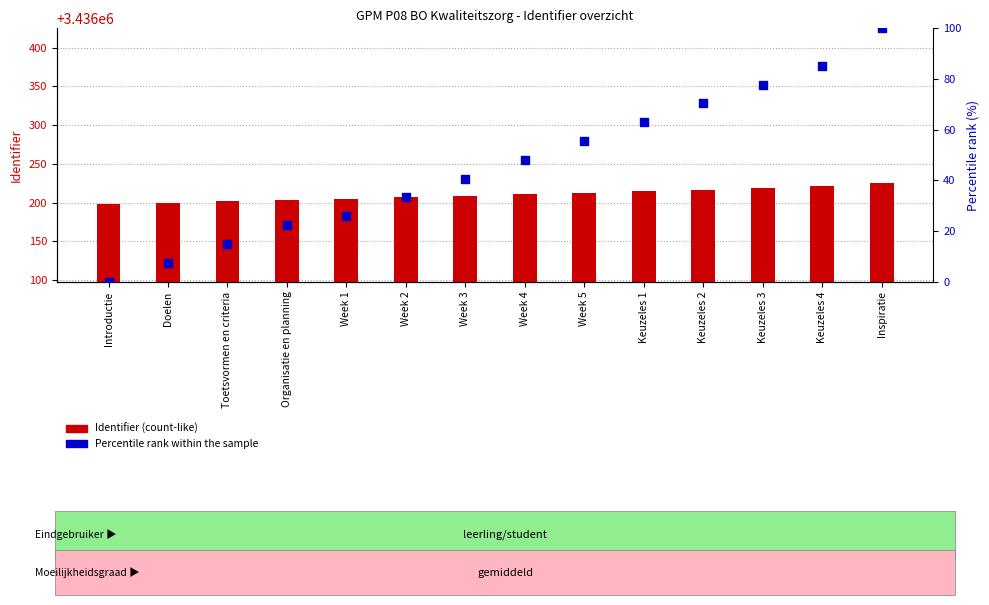

Is the value of Identifier at Week 5 greater than the value of Percentile rank within sample at Introductie?

Yes